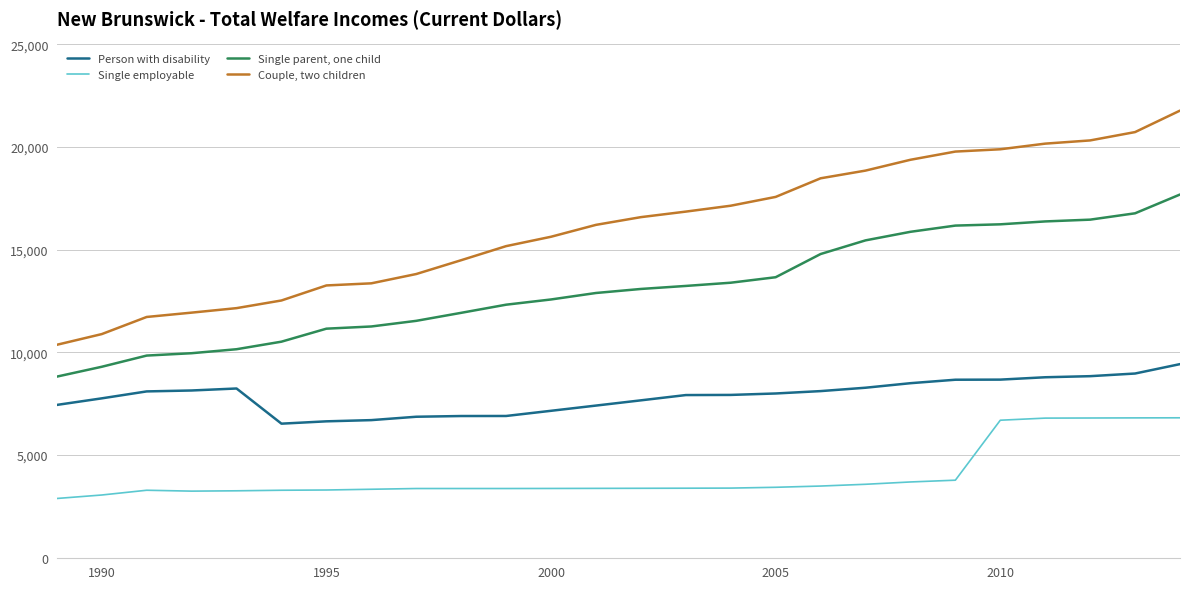

Which series has the largest total across all categories?

Couple, two children